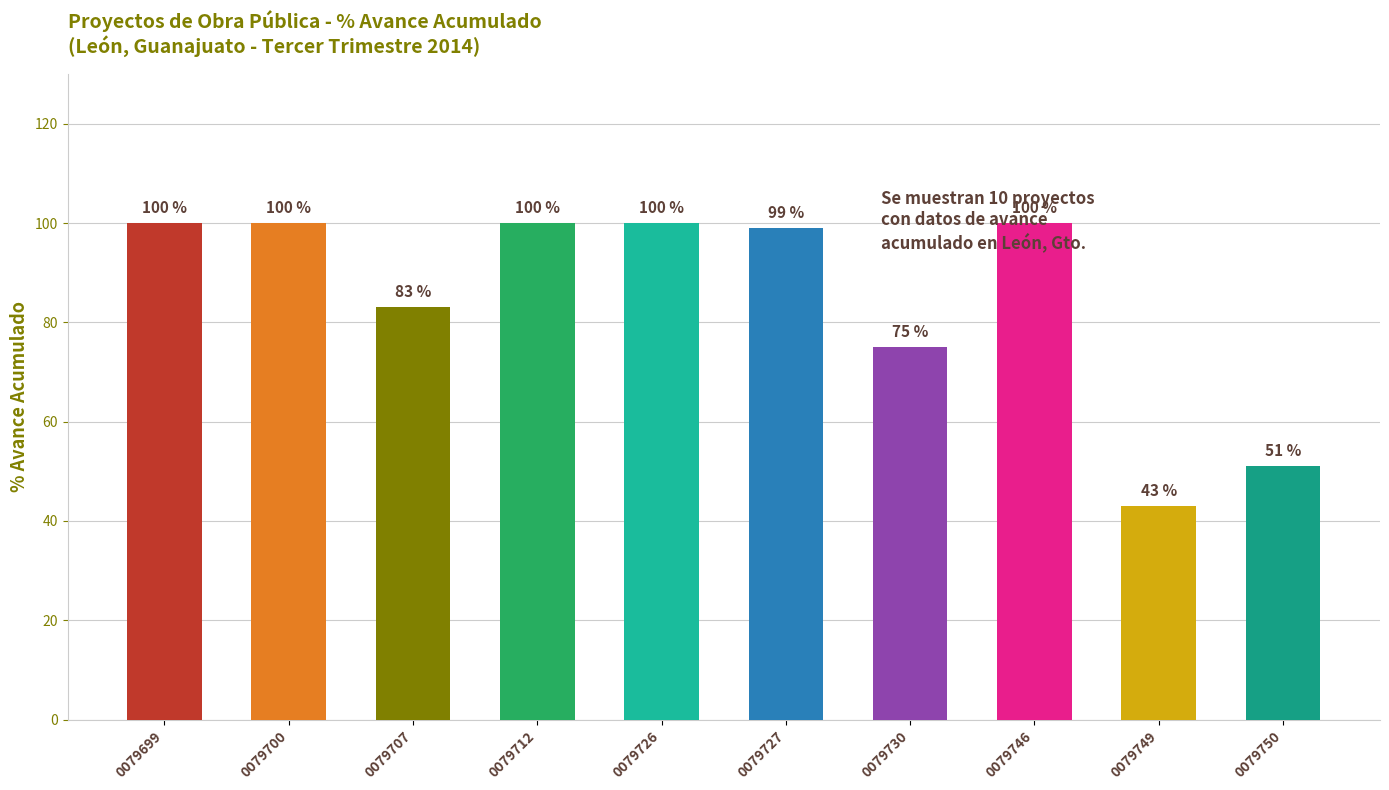

What is the value of the 4th bar from the left?

100